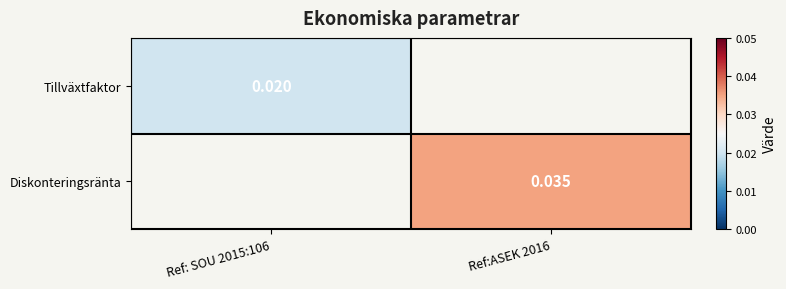

Which series has the widest spread of values?

Tillväxtfaktor